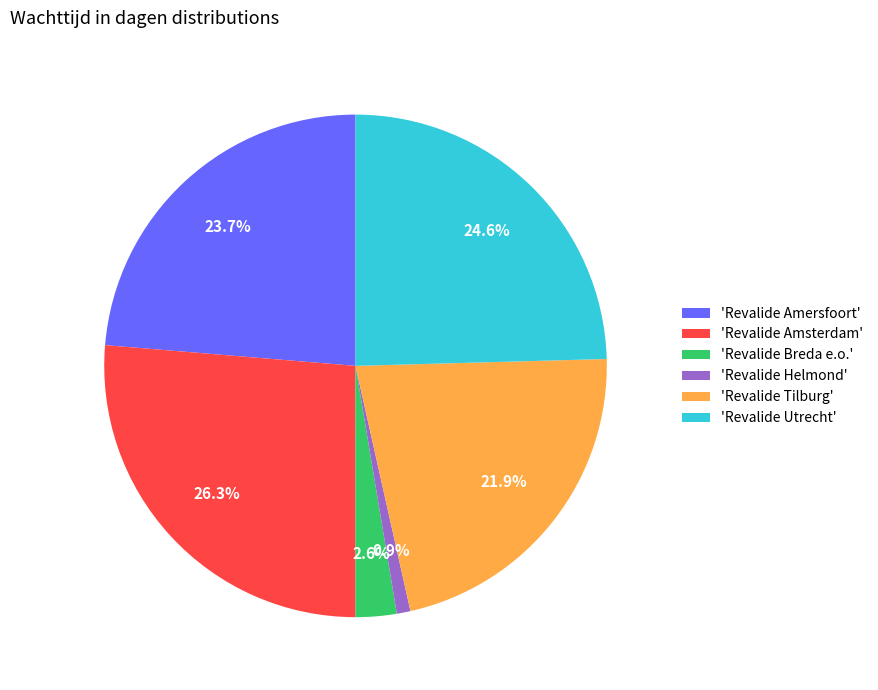

Between 'Revalide Breda e.o.' and 'Revalide Tilburg', which is larger?

'Revalide Tilburg'